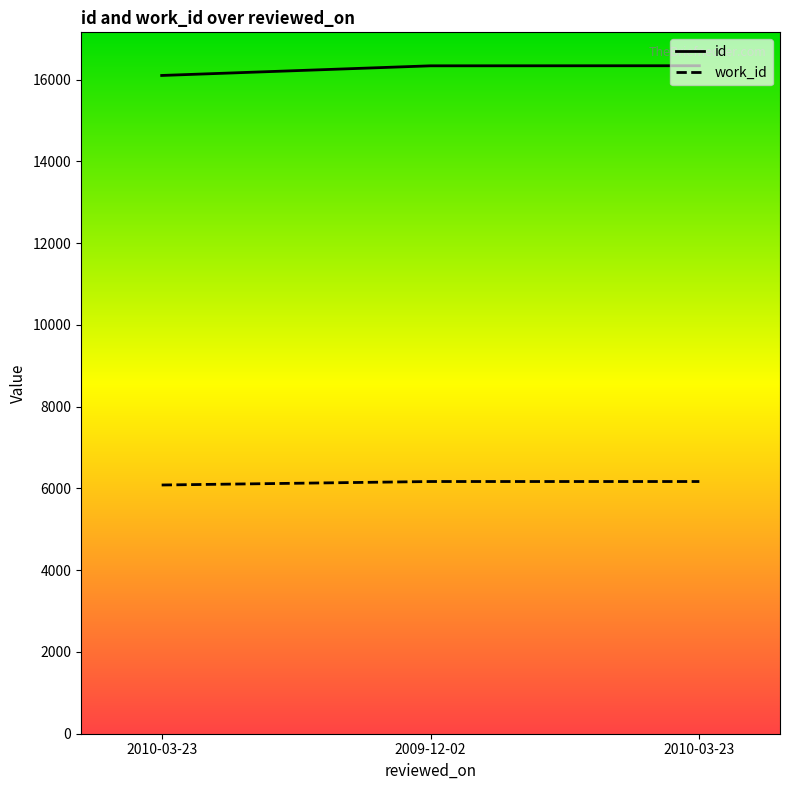

Which category has the highest value in the work_id series?

2009-12-02